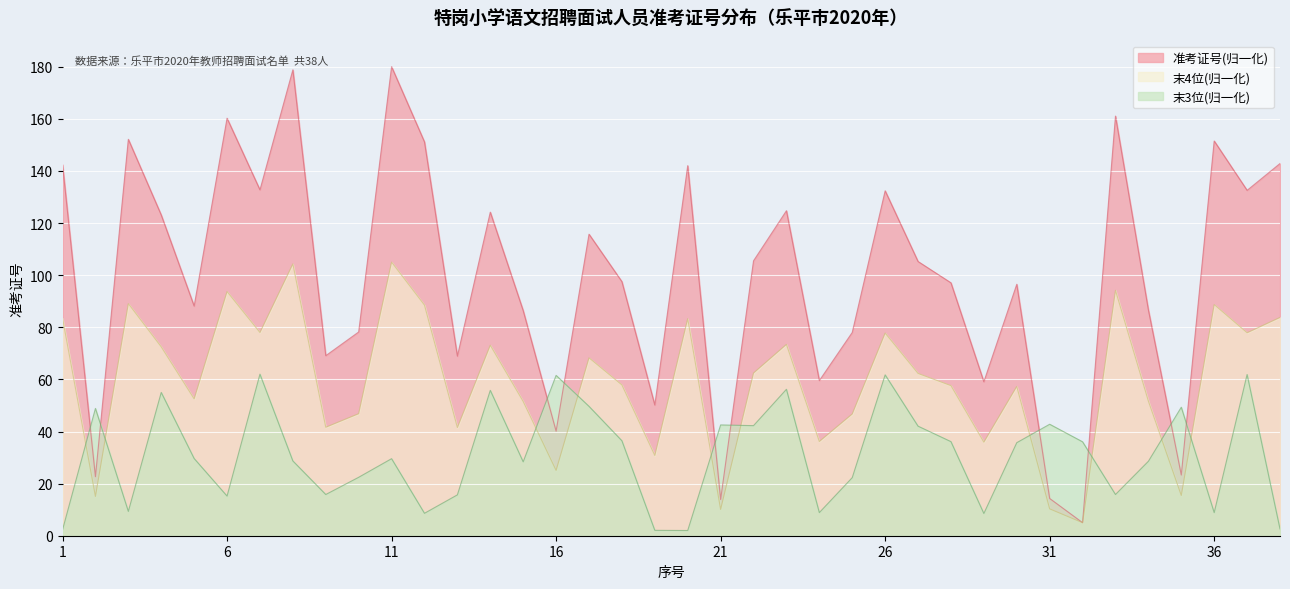

At which category does the data reach its first local peak?

3